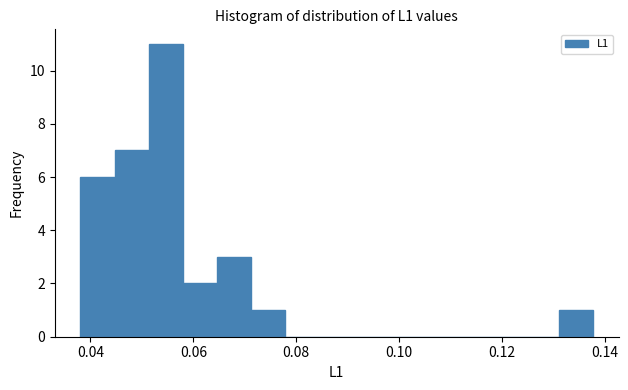

Read against the x-axis, roughly where is the centre of the tallest bar?

0.054